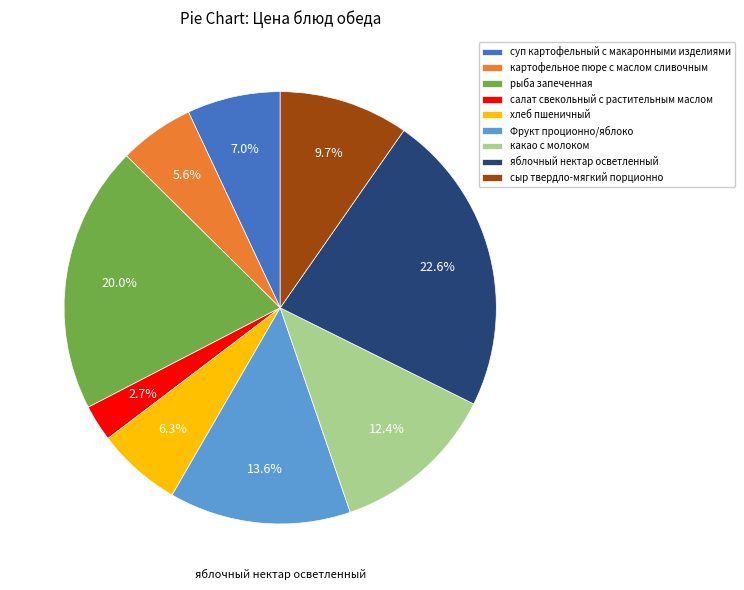

Is the sum of яблочный нектар осветленный and какао с молоком greater than half?

No